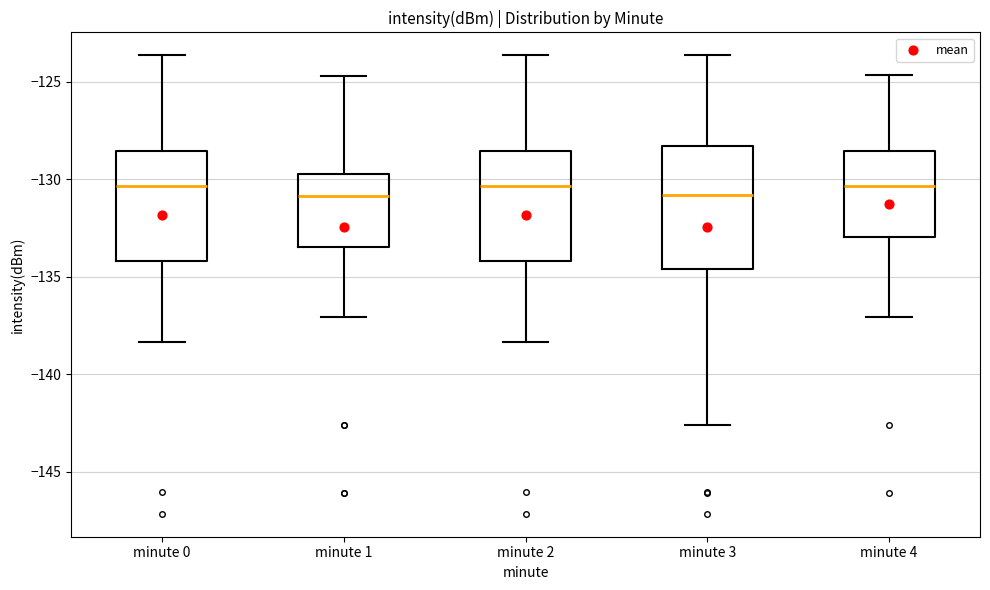

Reading left to right, read every box against the y-axis: the position of its median line, the range the box covers, and the ends of its whiskers. The values are not printed on the chart, so give them approximately, as read against the axis.

minute 0: median -130.5, box -134.0 to -128.5, whiskers -138.5 to -123.5
minute 1: median -131.0, box -133.5 to -129.5, whiskers -137.0 to -124.5
minute 2: median -130.5, box -134.0 to -128.5, whiskers -138.5 to -123.5
minute 3: median -131.0, box -134.5 to -128.5, whiskers -142.5 to -123.5
minute 4: median -130.5, box -133.0 to -128.5, whiskers -137.0 to -124.5